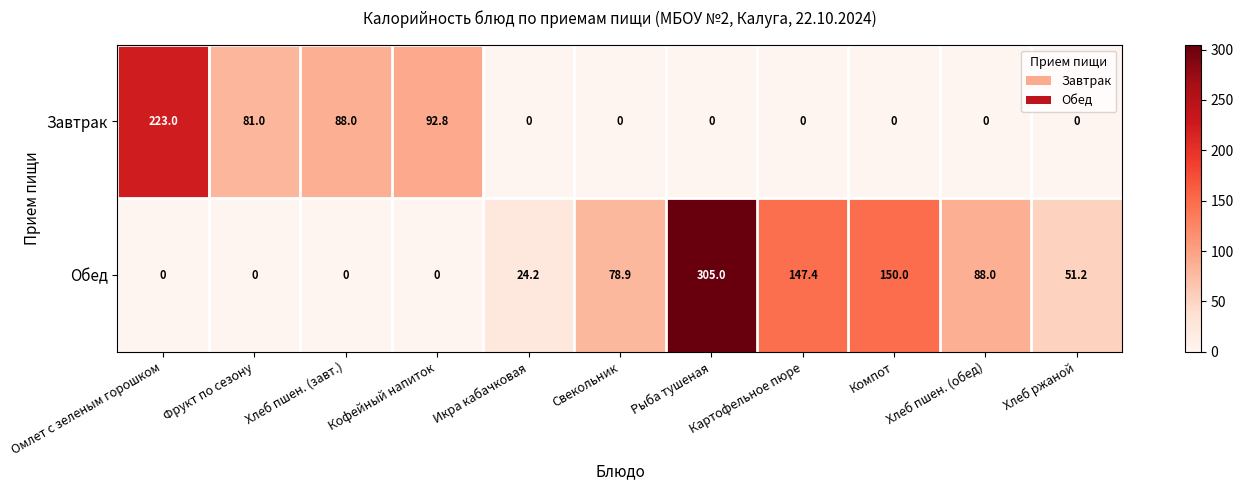

Rank the series by their average value, from lowest to highest.

Завтрак, Обед